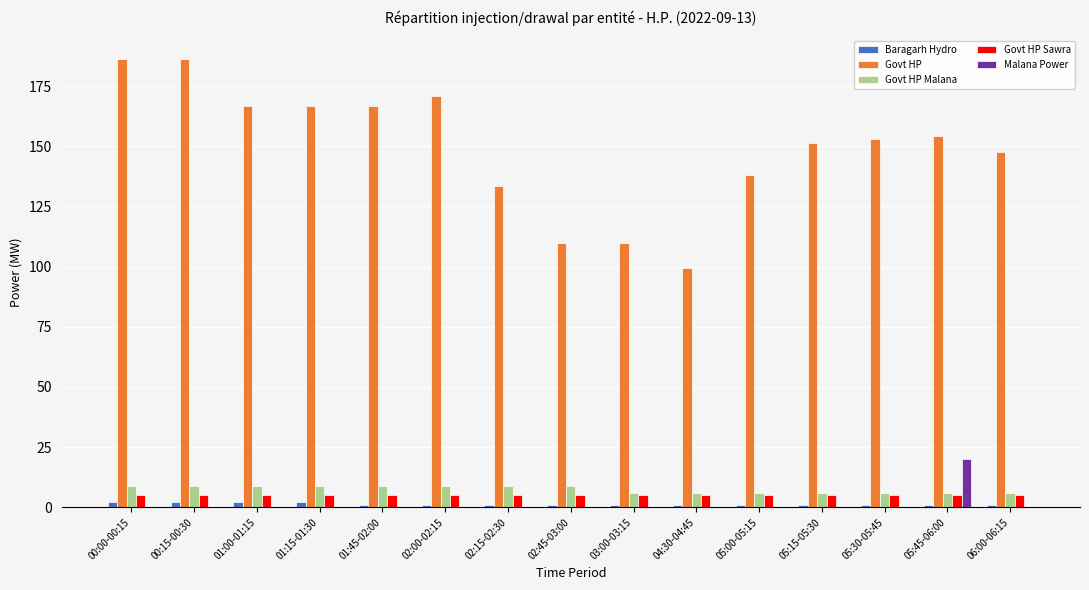

What is the sum of all Malana Power values?

20.0